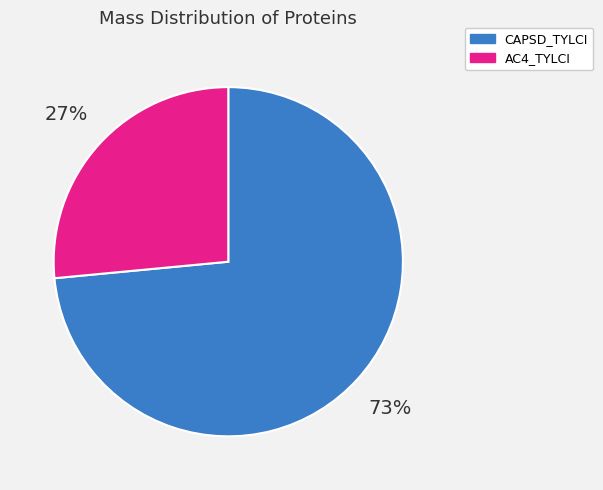

To the nearest percent, what is the combined percentage of CAPSD_TYLCI and AC4_TYLCI?

100%